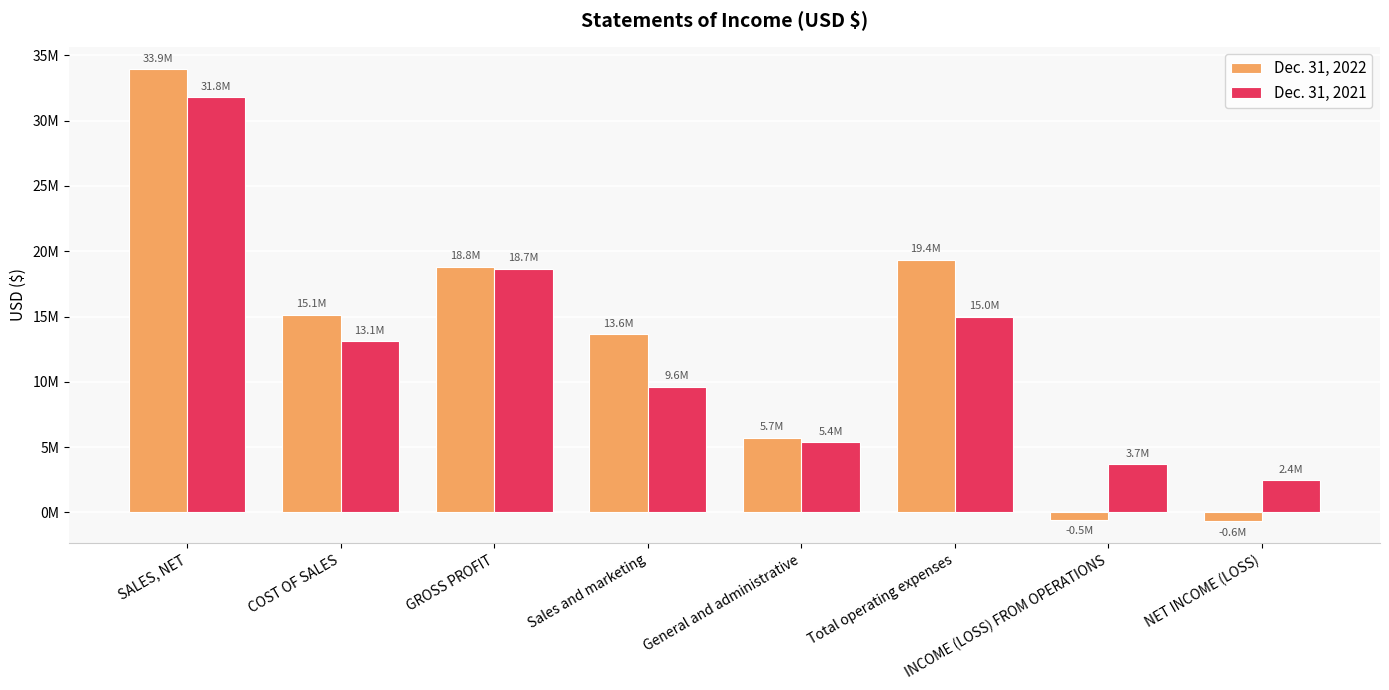

What is the minimum value shown in the chart?

-646492